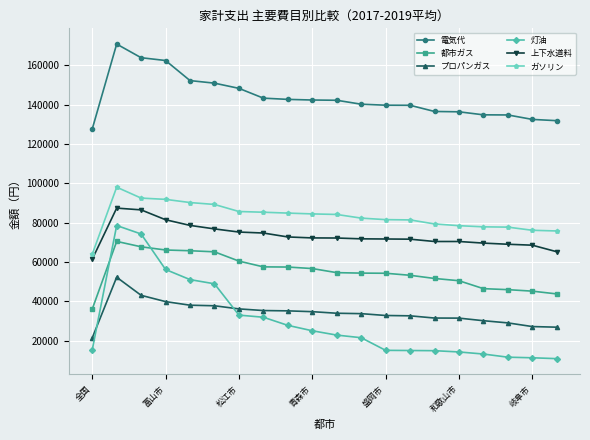

What is the minimum value shown in the chart?

10804